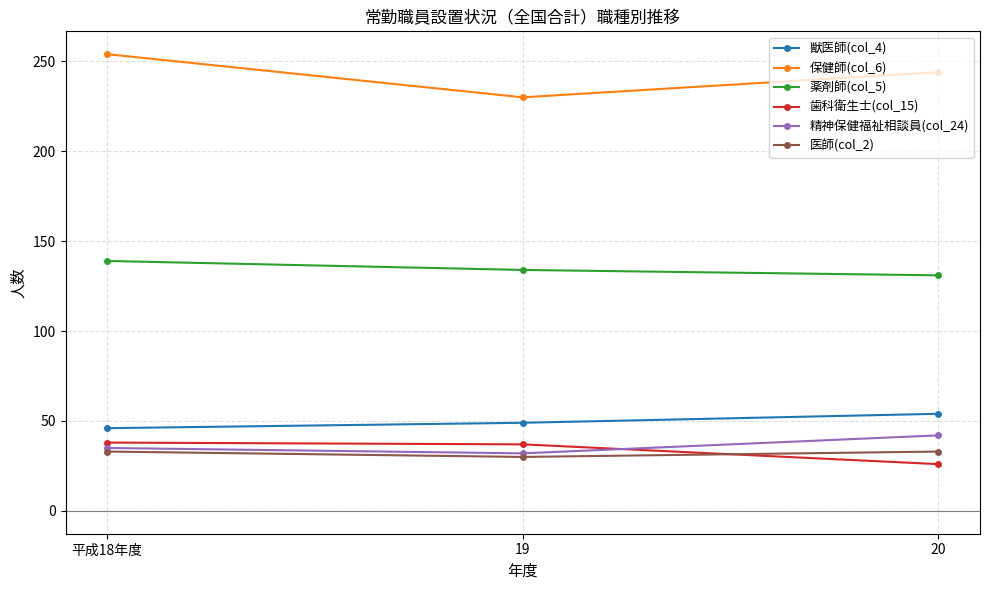

What is the smallest value displayed?

26